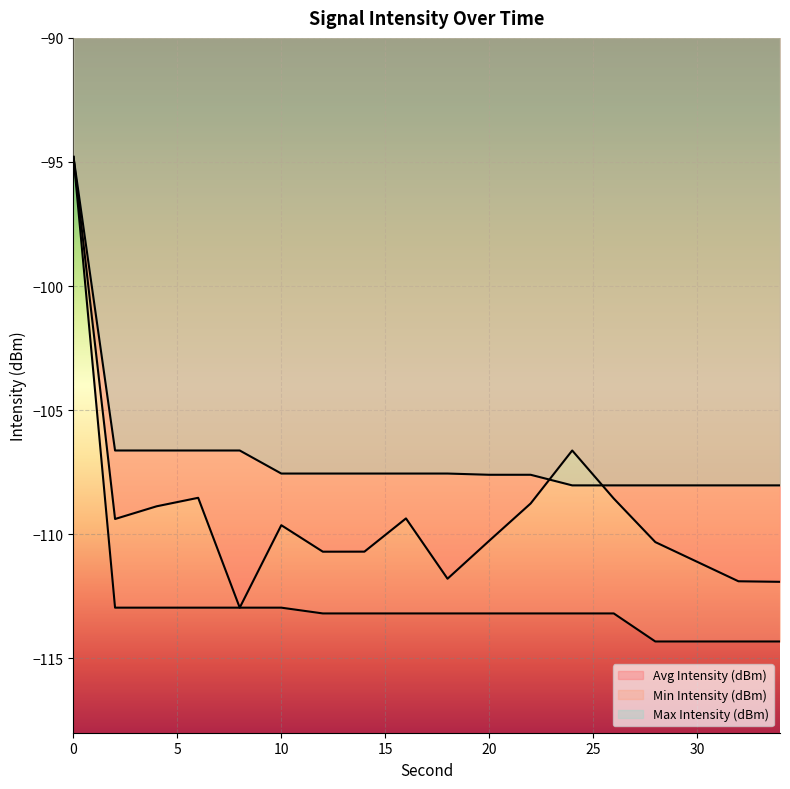

The Avg Intensity (dBm) series shows -166.6 at 14. True or false?

False